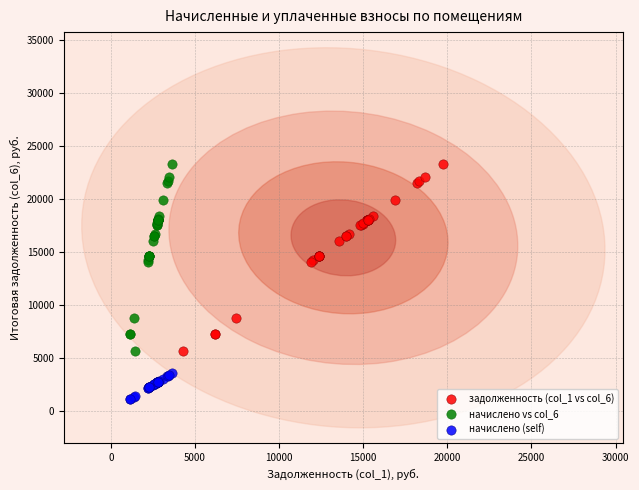

Which series reaches the minimum Y coordinate?

начислено (self)